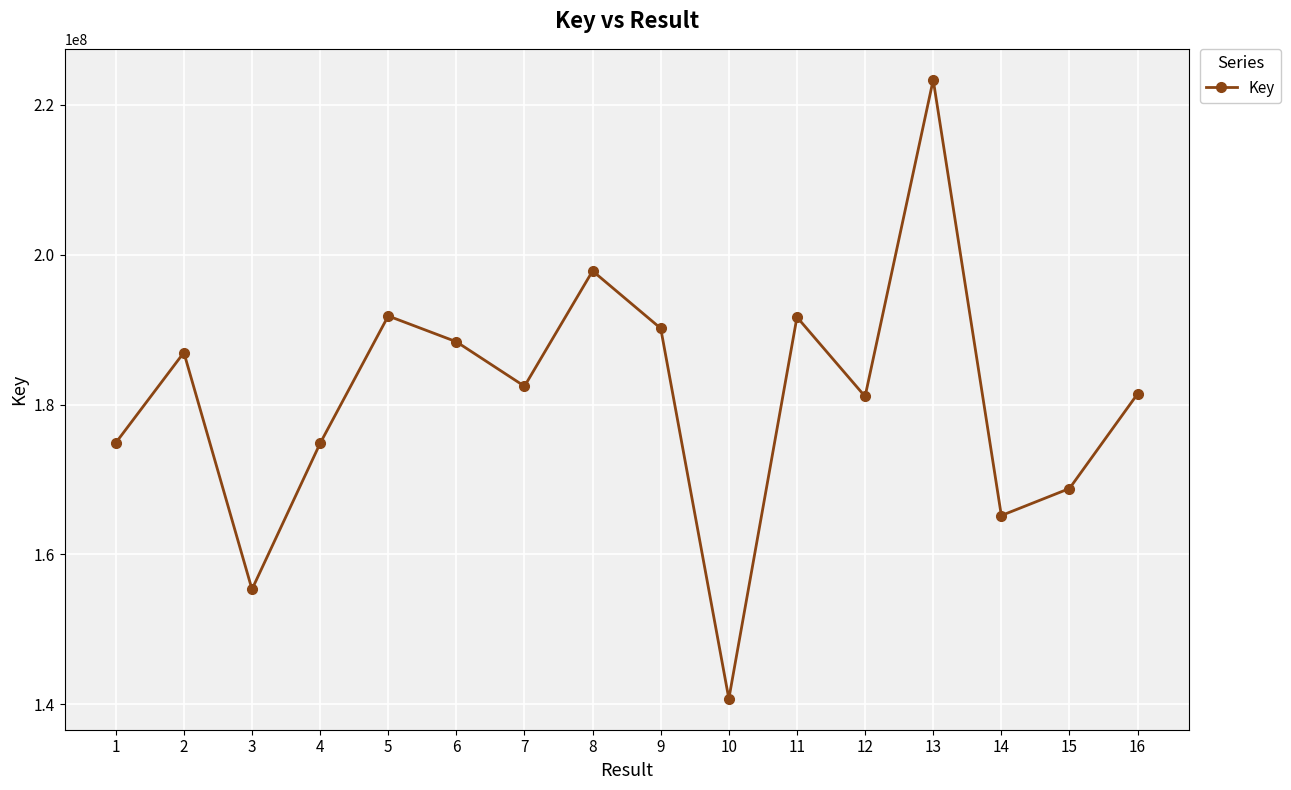

Where is the first local minimum?

3